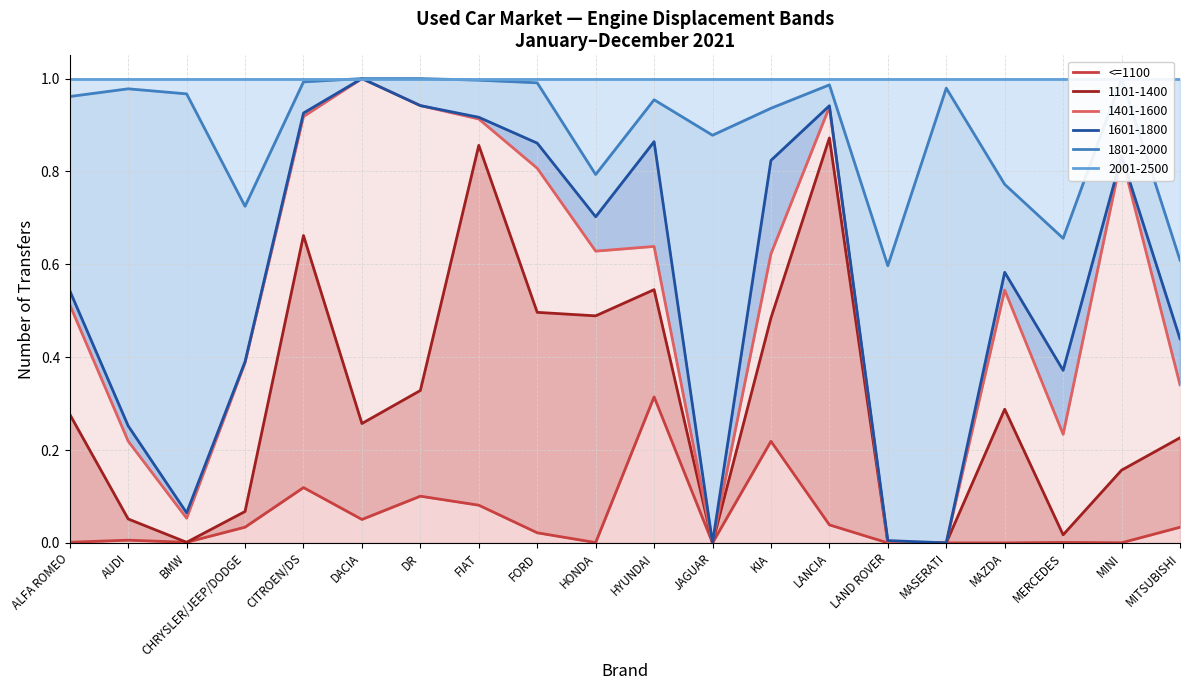

What is the average value?

0.1